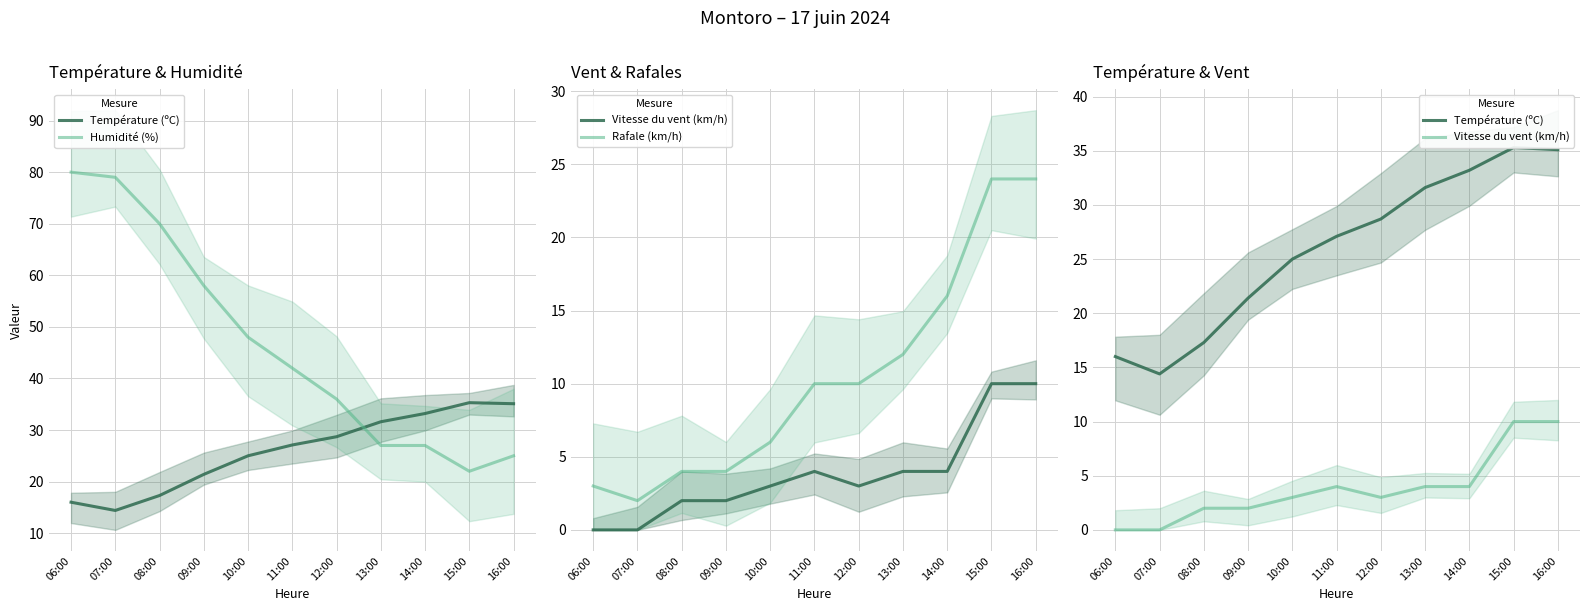

Reading left to right, extract all data points from this chart.

Température (ºC): 16.0	14.4	17.3	21.4	25.0	27.1	28.7	31.6	33.2	35.3	35.1
Humidité (%): 80.0	79.0	70.0	58.0	48.0	42.0	36.0	27.0	27.0	22.0	25.0
Vitesse du vent (km/h): 0.0	0.0	2.0	2.0	3.0	4.0	3.0	4.0	4.0	10.0	10.0
Rafale (km/h): 3.0	2.0	4.0	4.0	6.0	10.0	10.0	12.0	16.0	24.0	24.0